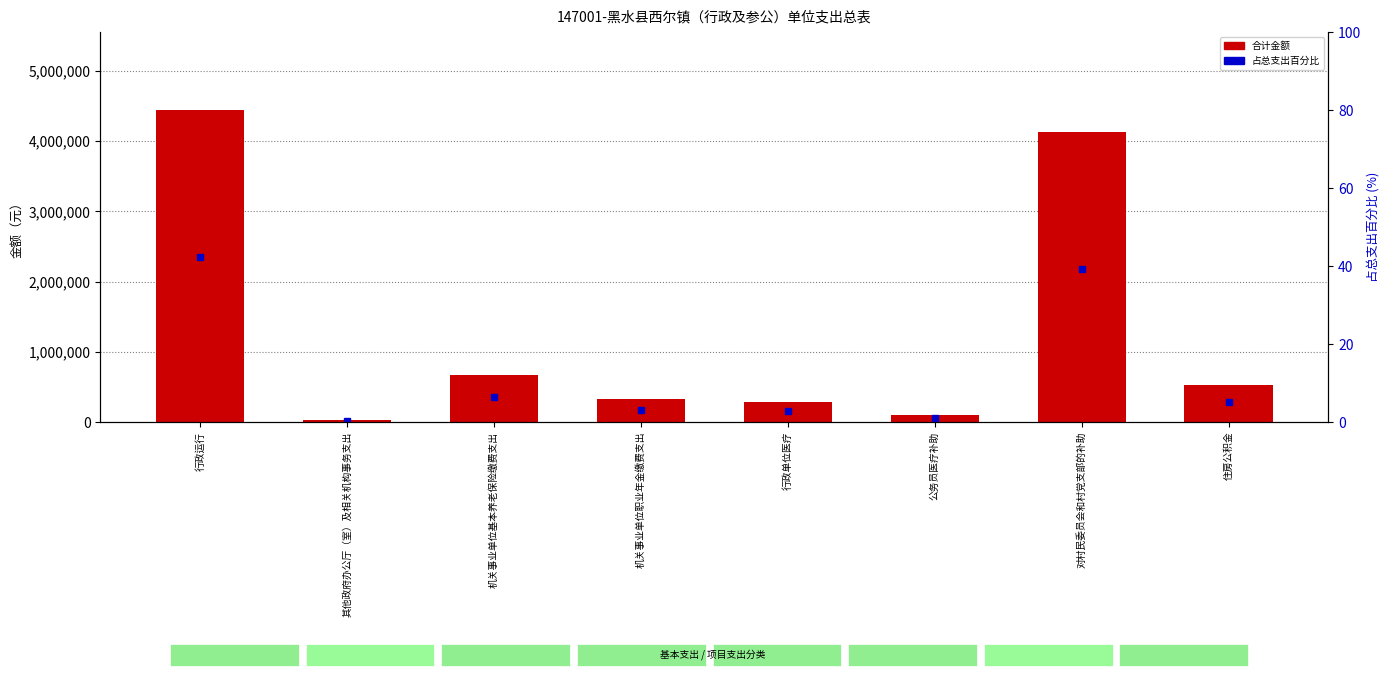

What is the difference between the highest and lowest values at 对村民委员会和村党支部的补助?

4123940.8